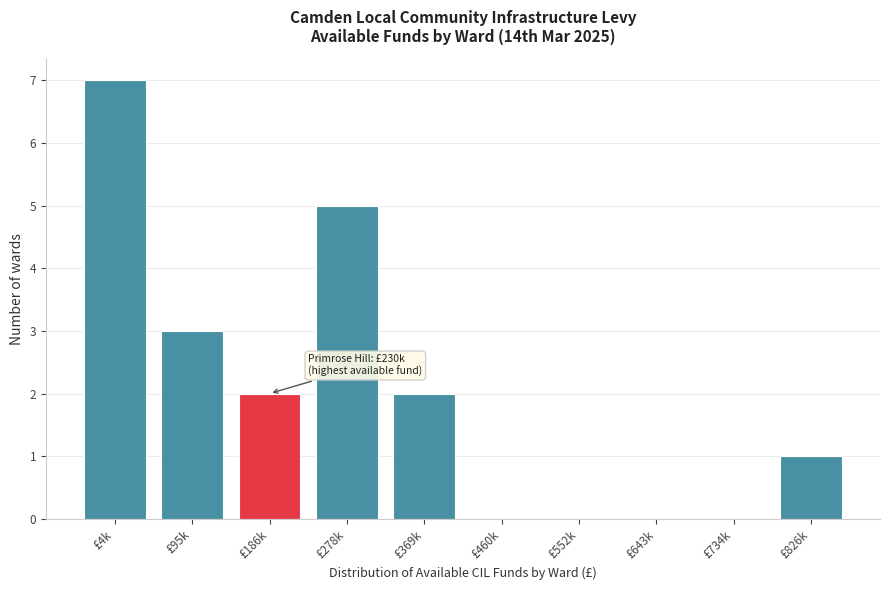

Reading left to right, list all the values displayed in this chart.

£4k=7	£95k=3	£186k=2	£278k=5	£369k=2	£460k=0	£552k=0	£643k=0	£734k=0	£826k=1